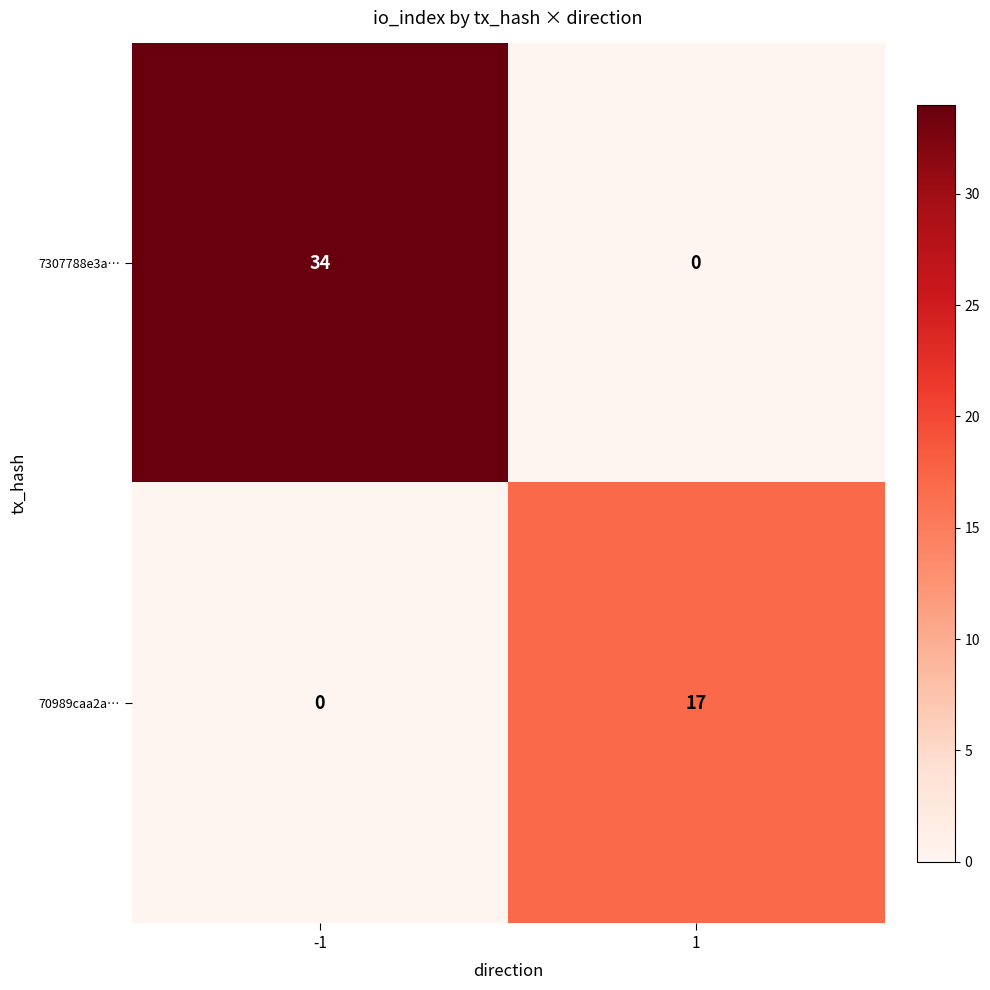

Which series has the largest range (max minus min)?

7307788e3a…